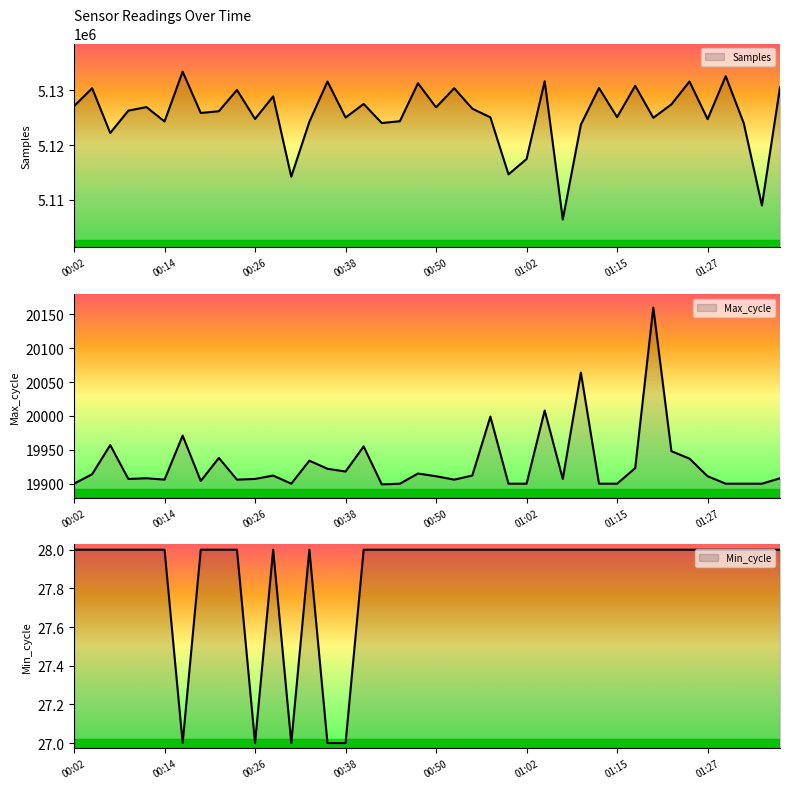

How many series are shown in this chart?

3